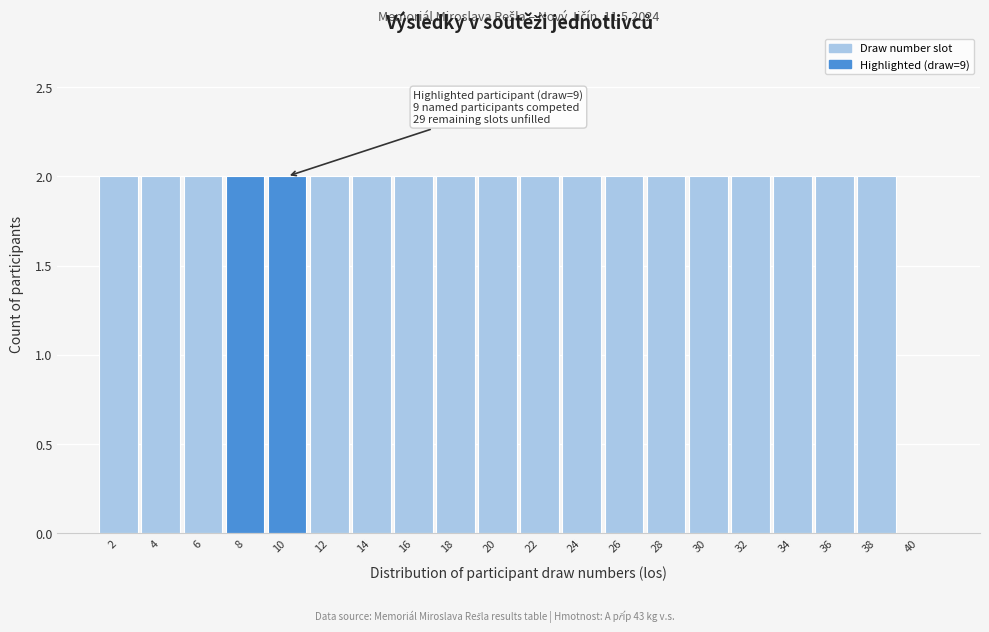

Reading left to right, extract all data points from this chart.

2=2	4=2	6=2	8=2	10=2	12=2	14=2	16=2	18=2	20=2	22=2	24=2	26=2	28=2	30=2	32=2	34=2	36=2	38=2	40=0